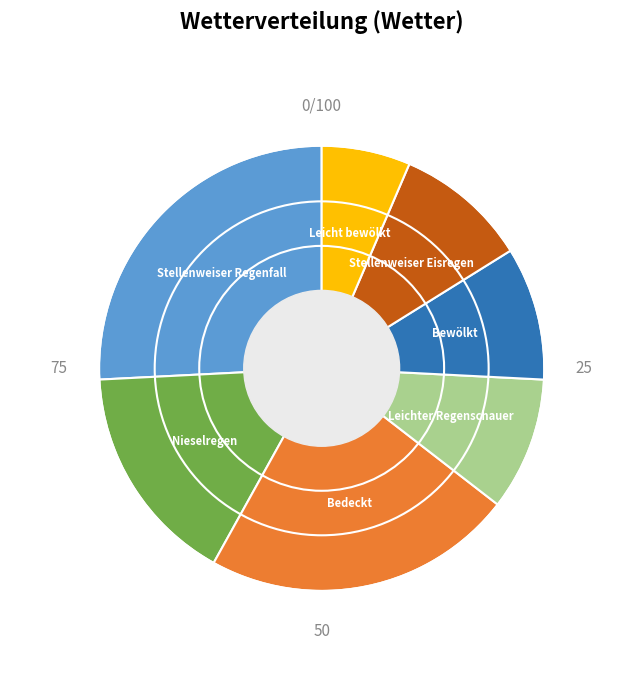

The Bedeckt slice represents 23% of the pie. True or false?

True